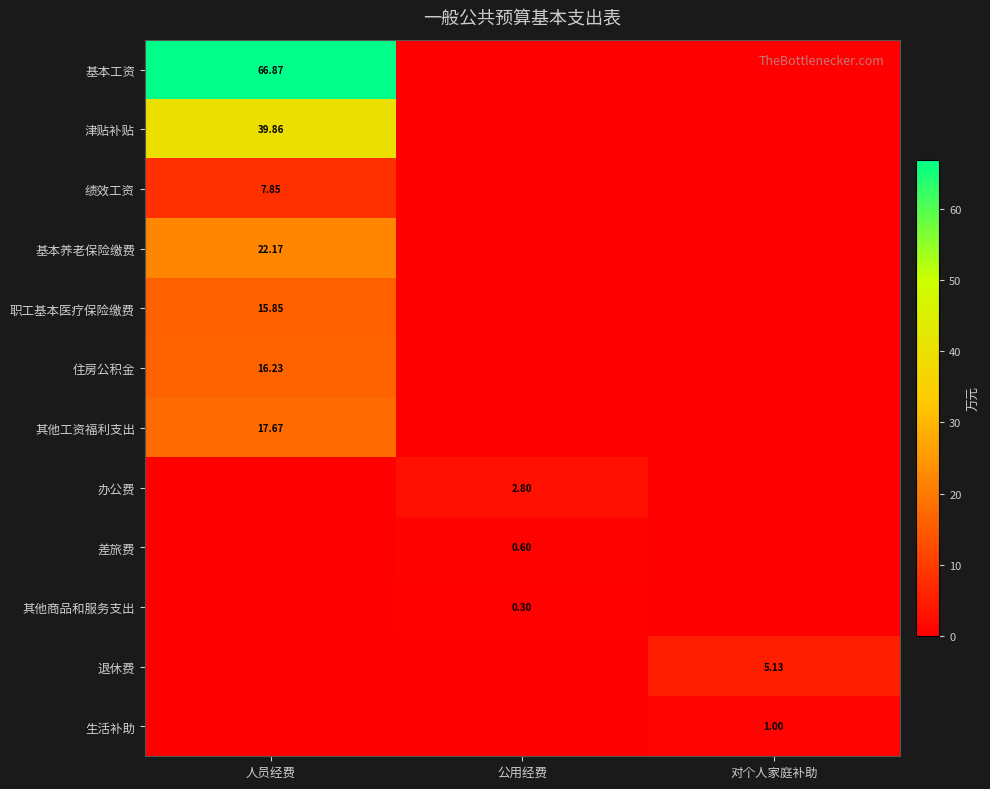

Is the value of 基本养老保险缴费 at 人员经费 greater than the value of 绩效工资 at 人员经费?

Yes